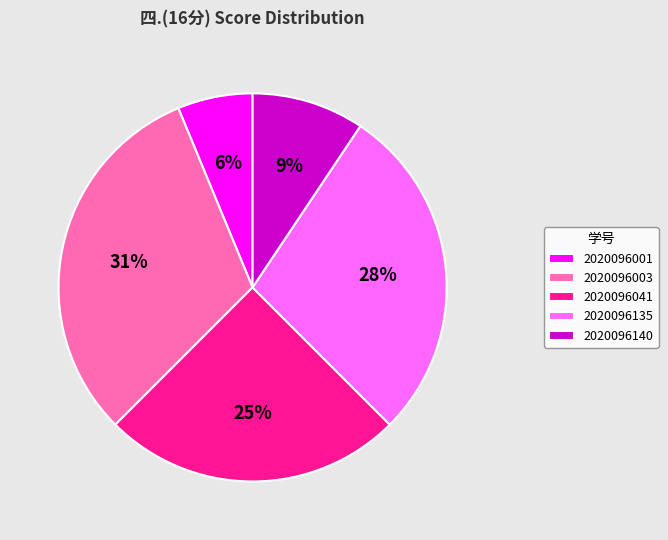

Which category has the smallest portion of the pie?

2020096001